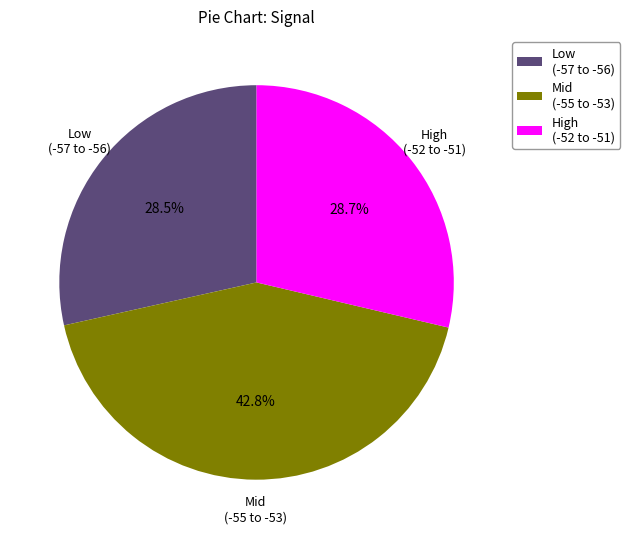

What is the ratio of the value at Low (-57 to -56) to the value at Mid (-55 to -53)?

0.7